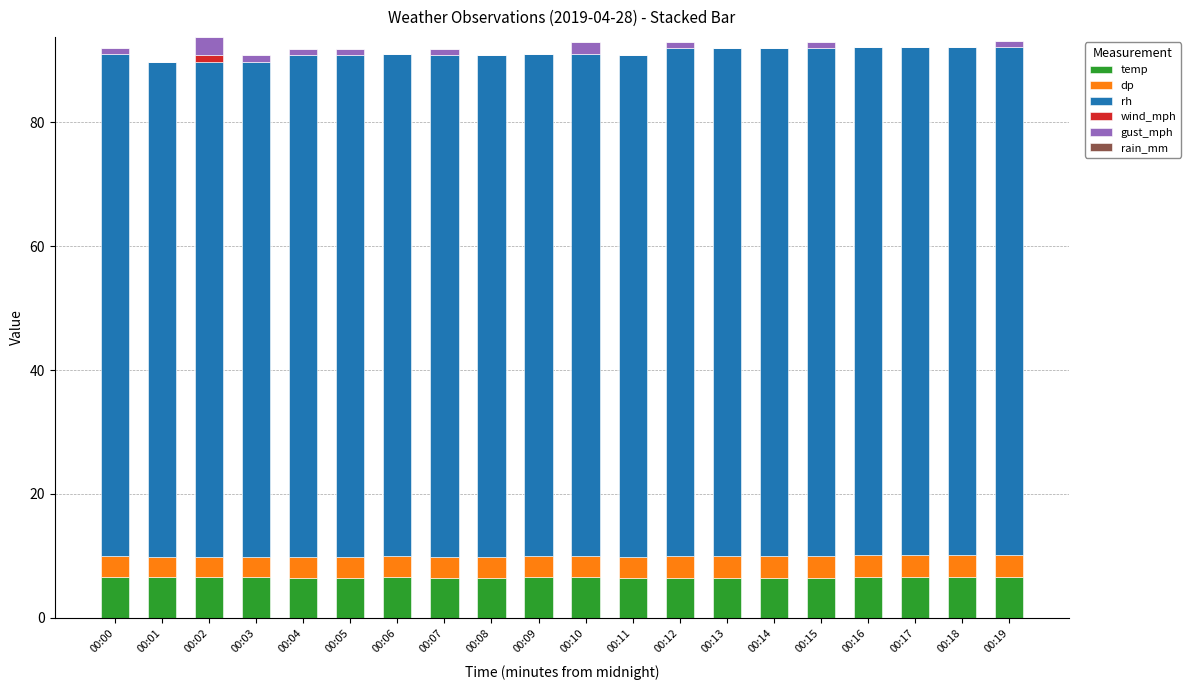

How many series are shown in this chart?

5